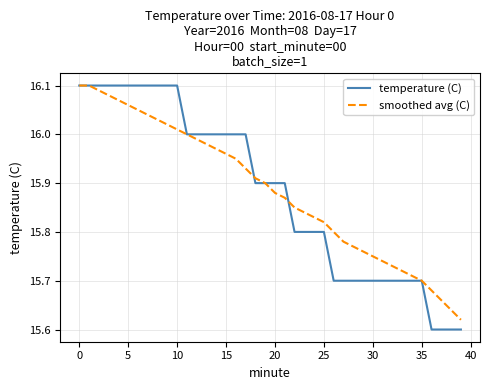

What is the difference between the maximum and minimum values in the temperature (C) series?

0.5